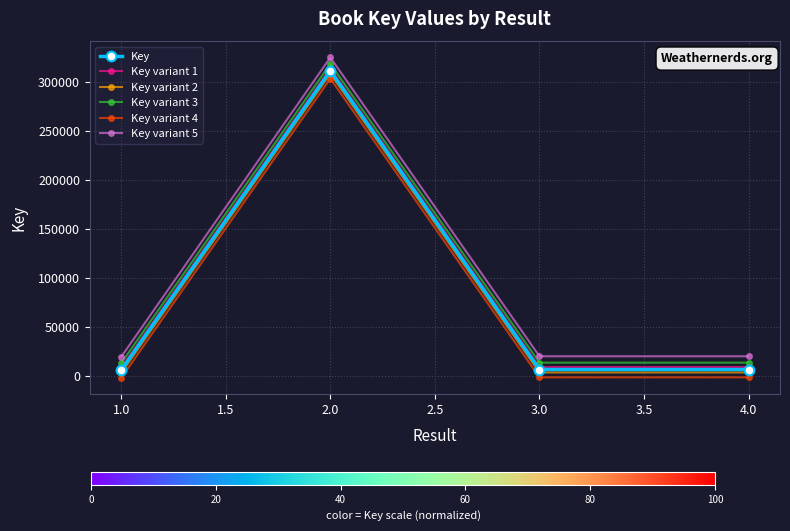

The value of Key variant 2 at 2.0 is 308313. True or false?

True